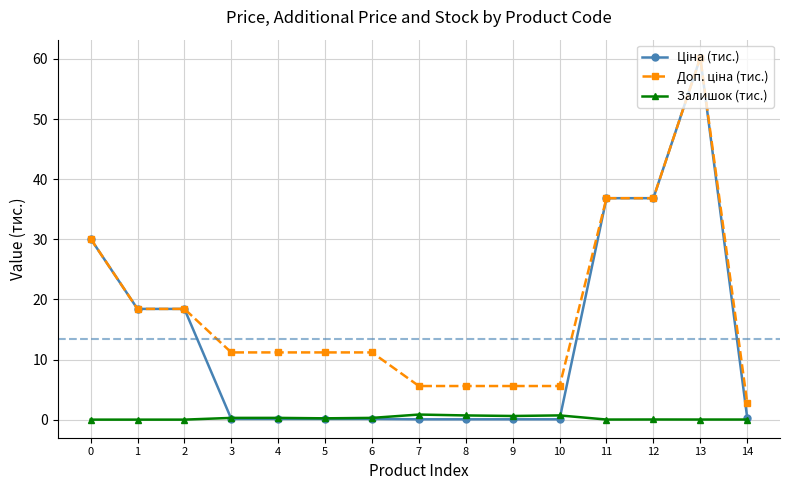

What is the total value across all series at 2?

36.8